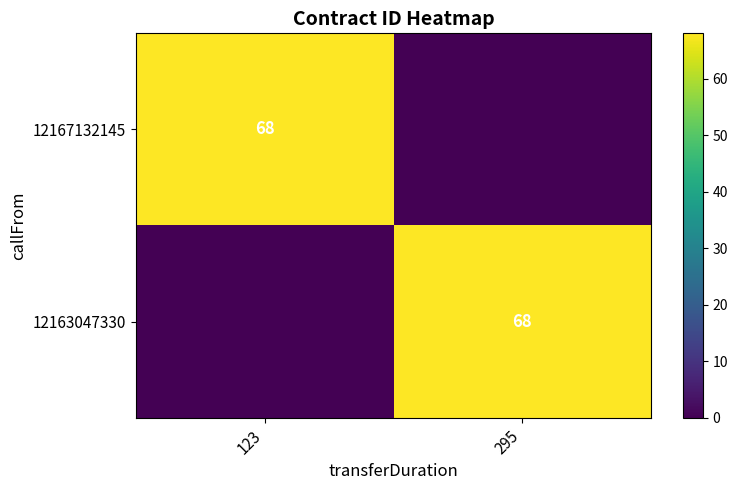

What is the maximum value shown in the chart?

68